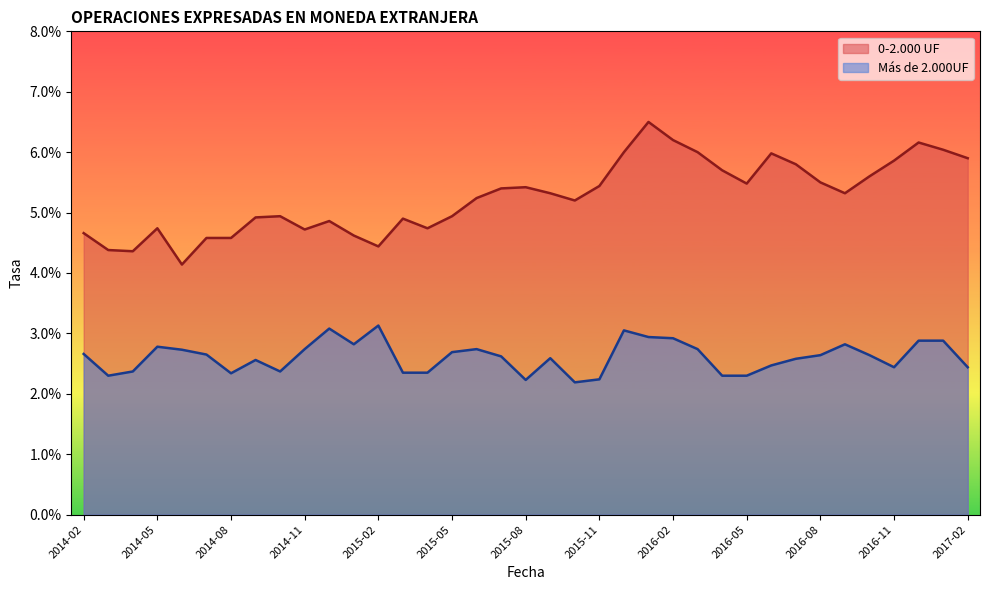

Rank the series by their average value, from lowest to highest.

Más de 2.000UF, 0-2.000 UF